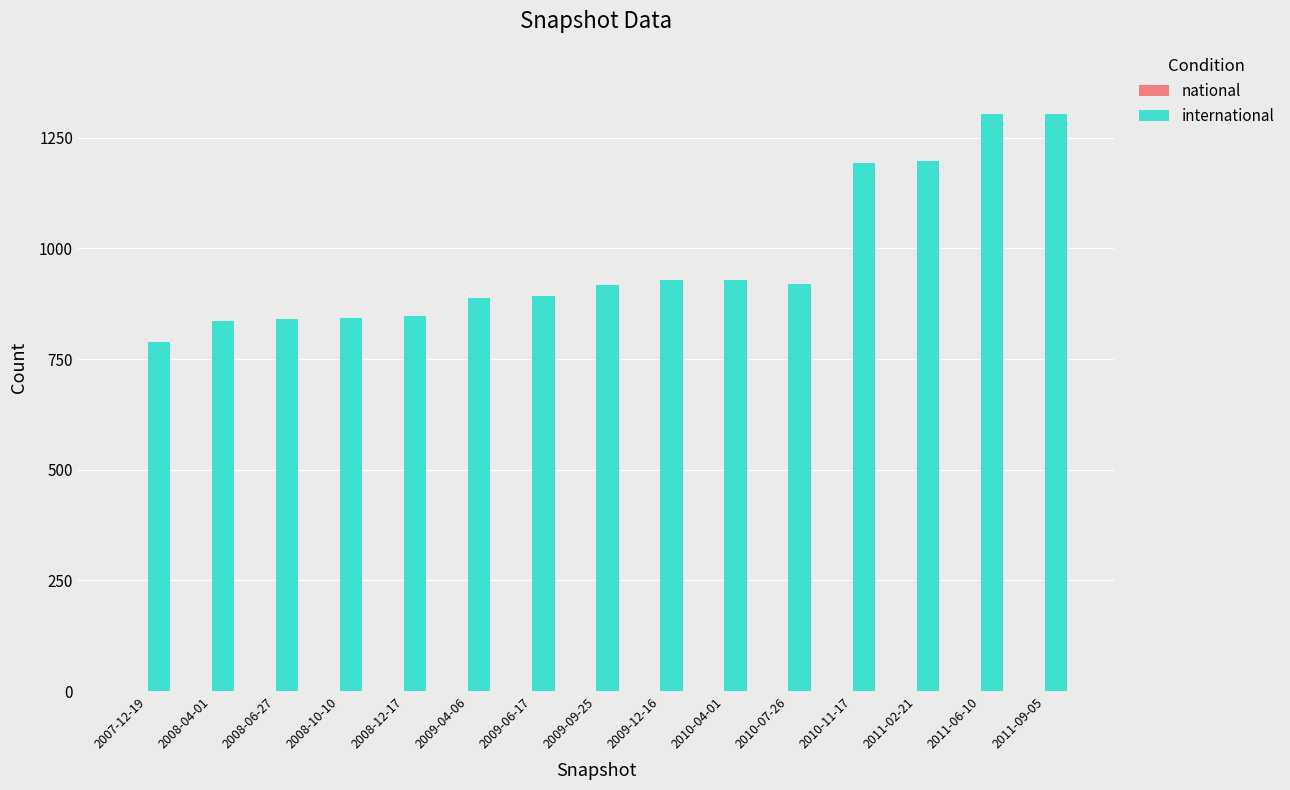

How many distinct data groups are displayed?

2